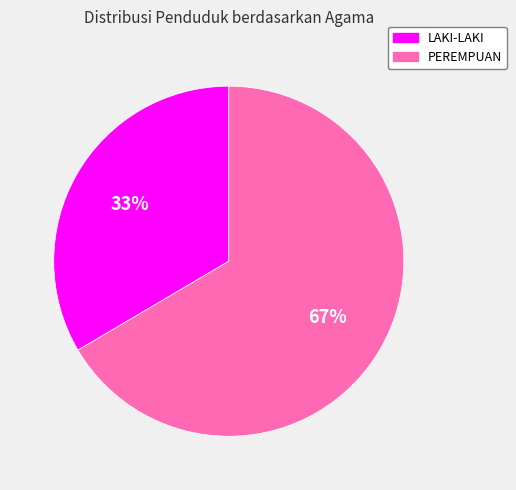

Between PEREMPUAN and LAKI-LAKI, which is larger?

PEREMPUAN